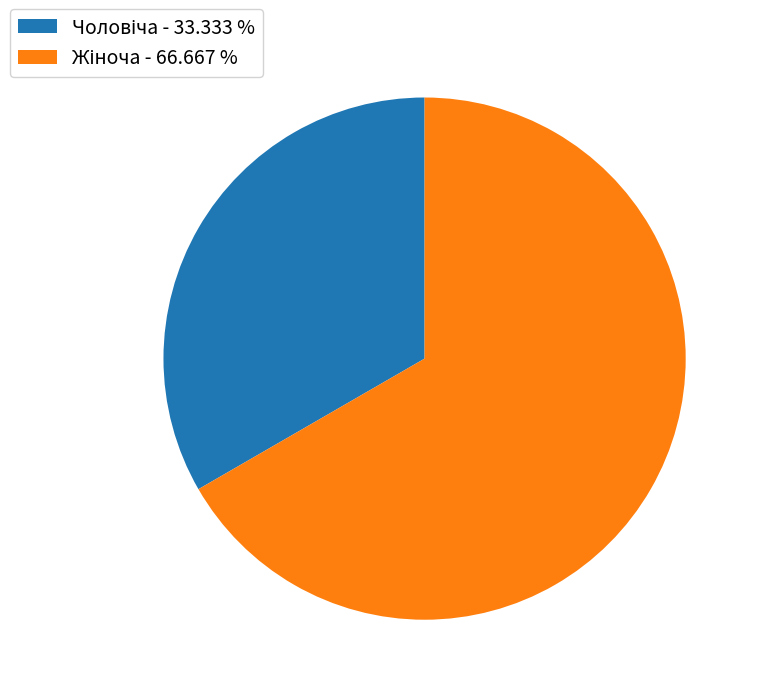

Does any single category account for the majority?

Yes